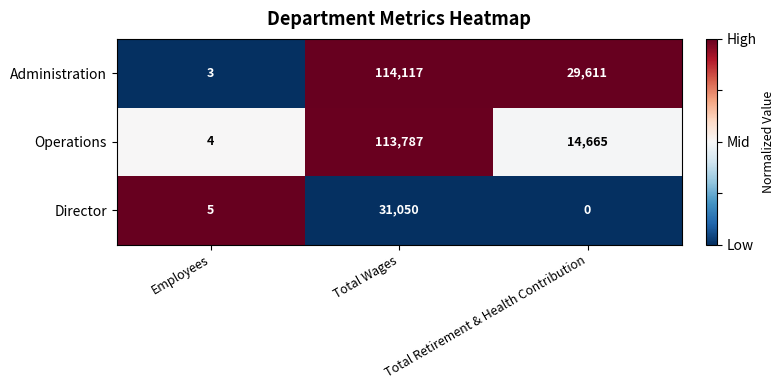

How many values in the Administration series are below 29611?

1